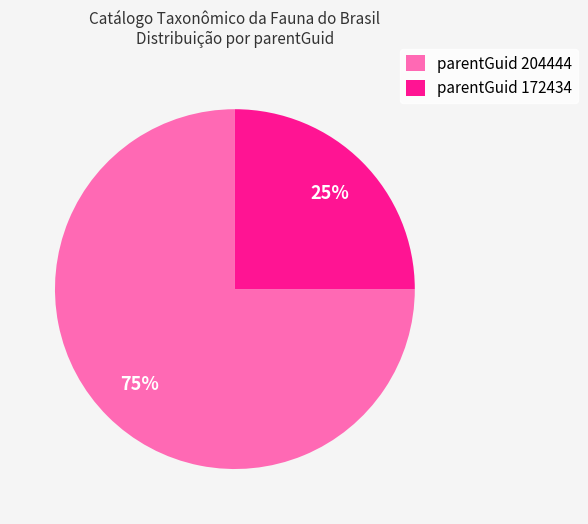

Is there a majority slice in this chart?

Yes